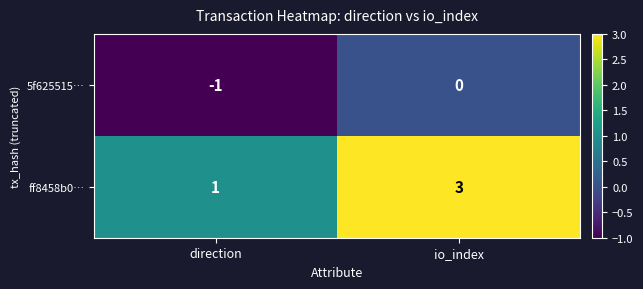

Reading left to right, transcribe all the data shown in this chart.

5f625515…: direction=-1	io_index=0
ff8458b0…: direction=1	io_index=3